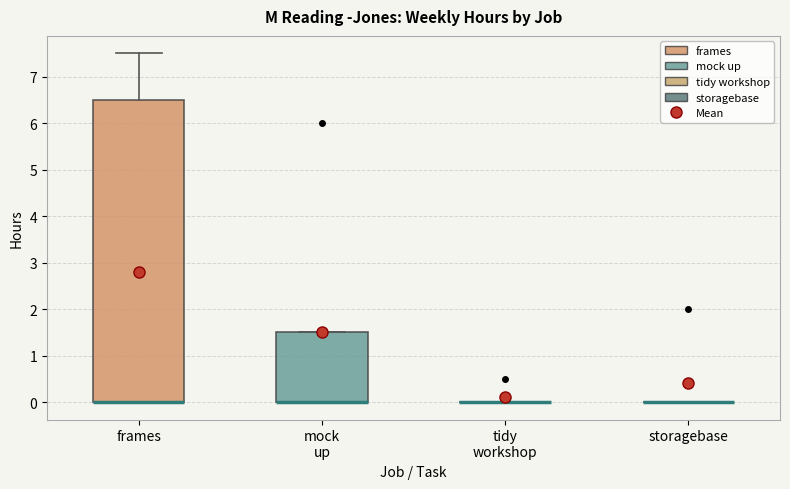

Reading left to right, transcribe this box plot: for each box, give where its median line is, the range the box spans, and where its two whiskers end, as read against the y-axis. The values are not printed on the chart, so give them approximately, as read against the axis.

frames: median 0.0 (drawn on the box's lower edge), box 0.0 to 6.5, whiskers 0.0 to 7.5
mock up: median 0.0 (drawn on the box's lower edge), box 0.0 to 1.5, whiskers 0.0 to 1.5
tidy workshop: box collapsed to a line at 0.0, whiskers 0.0 to 0.0
storagebase: box collapsed to a line at 0.0, whiskers 0.0 to 0.0